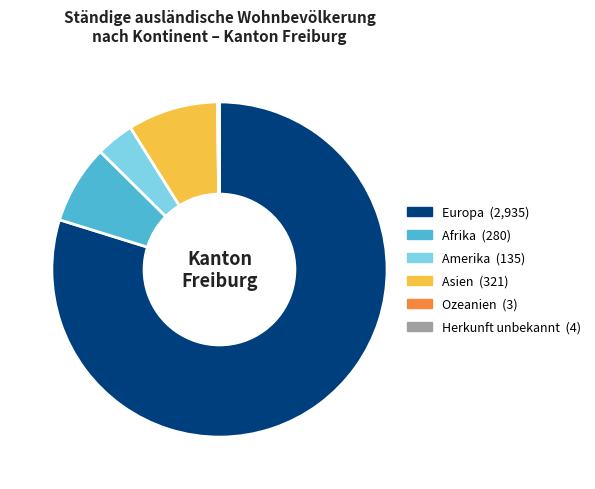

Which has a higher value, Europa or Amerika?

Europa